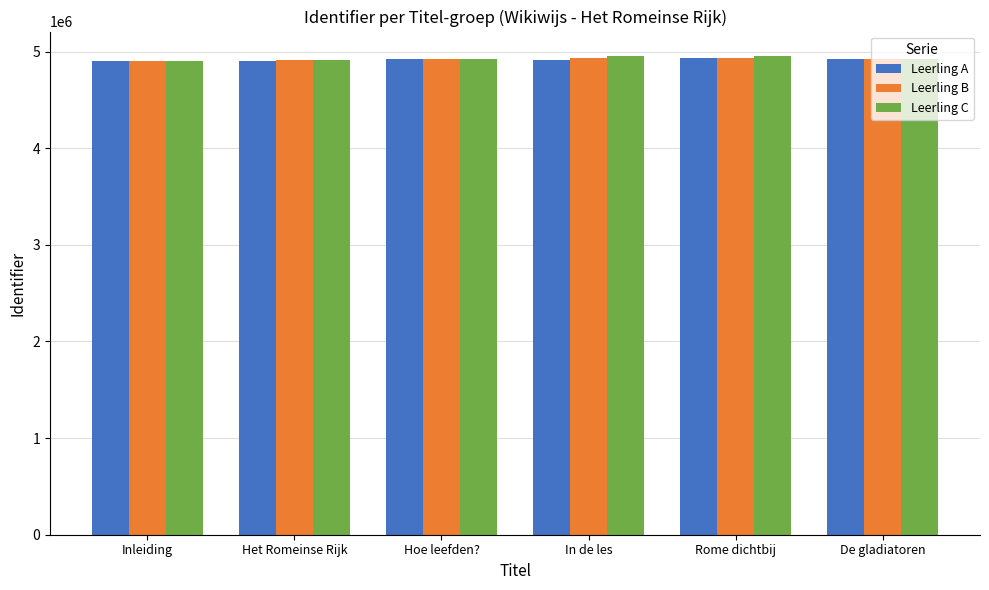

What is the total value across all series at In de les?

14802237